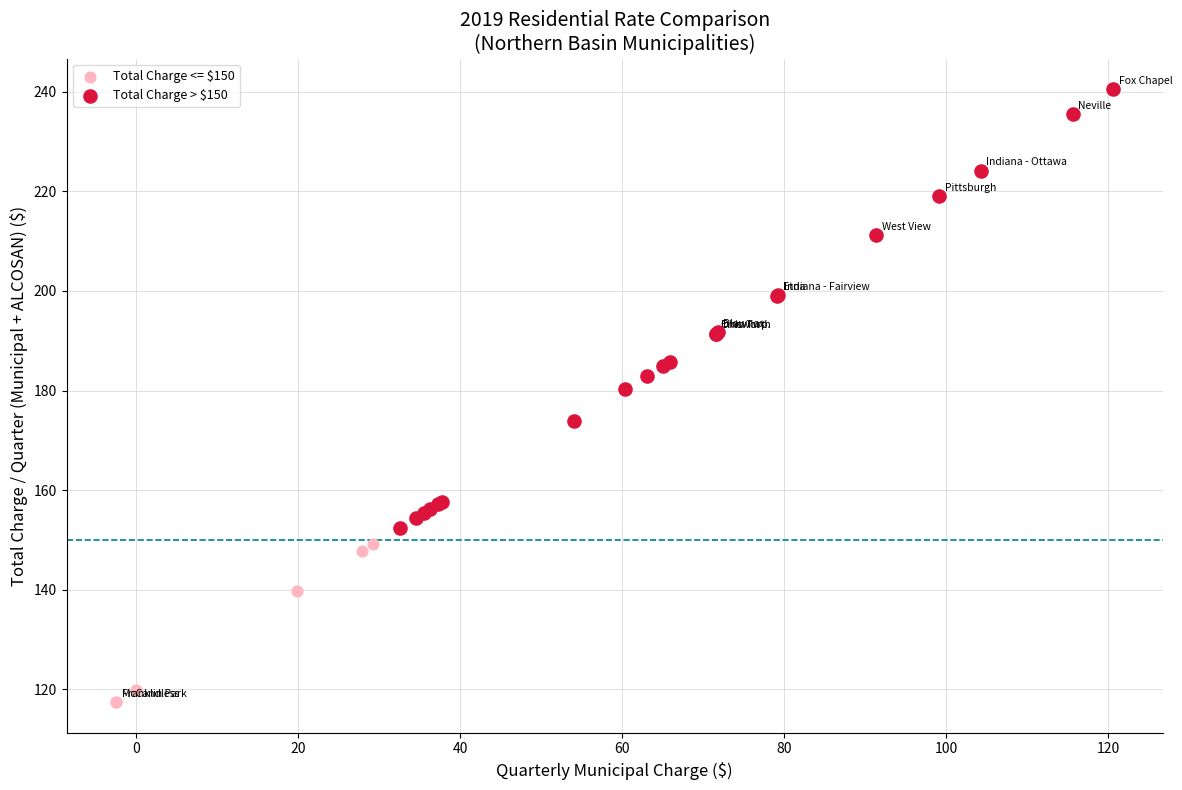

Which series reaches the maximum Y coordinate?

Total Charge > $150